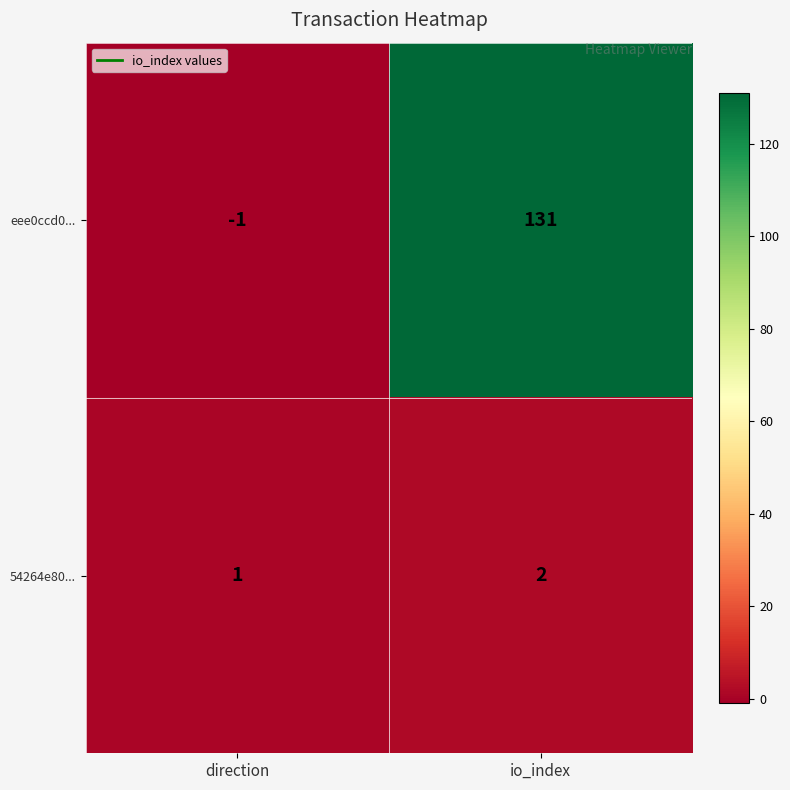

Which series changed the most between direction and io_index?

eee0ccd0...